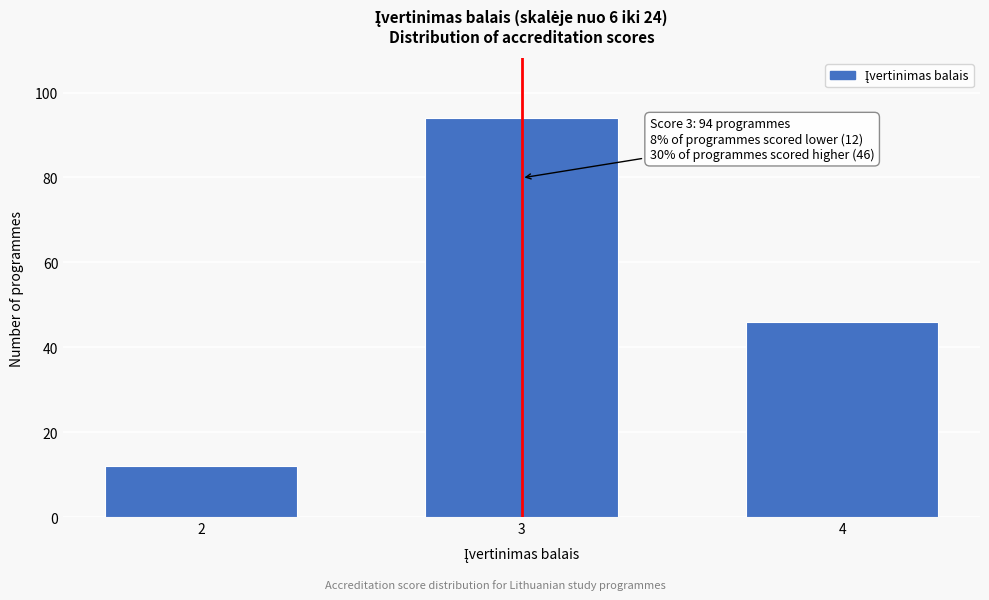

Reading left to right, list all the values displayed in this chart.

2=12	3=94	4=46